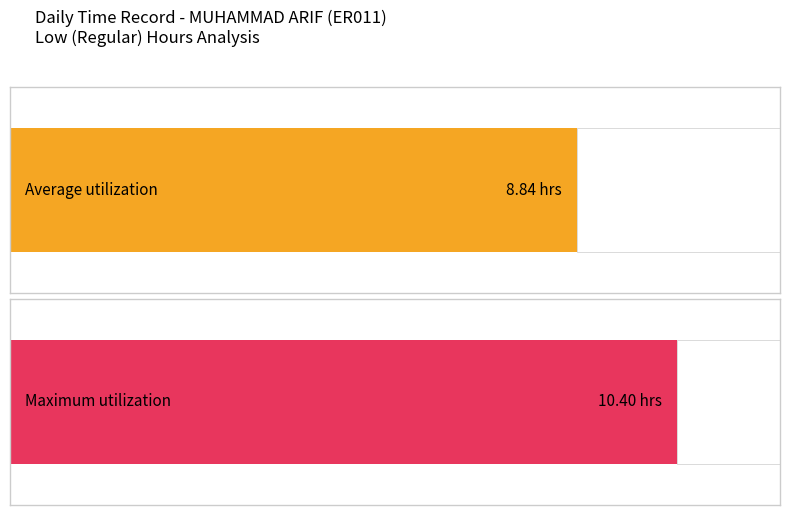

Does the chart contain any negative values?

No